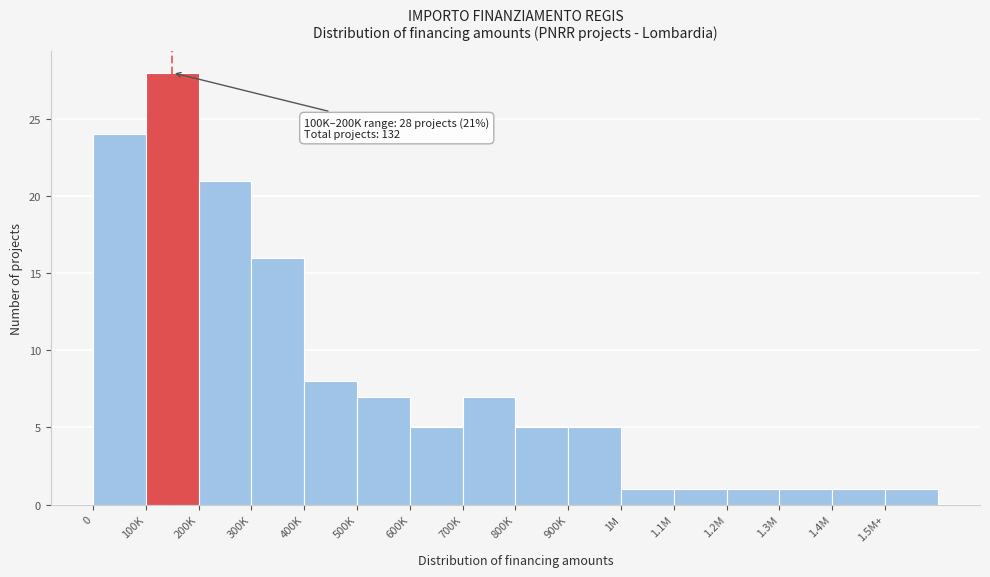

Reading left to right, transcribe all the data shown in this chart.

24	28	21	16	8	7	5	7	5	5	1	1	1	1	1	1